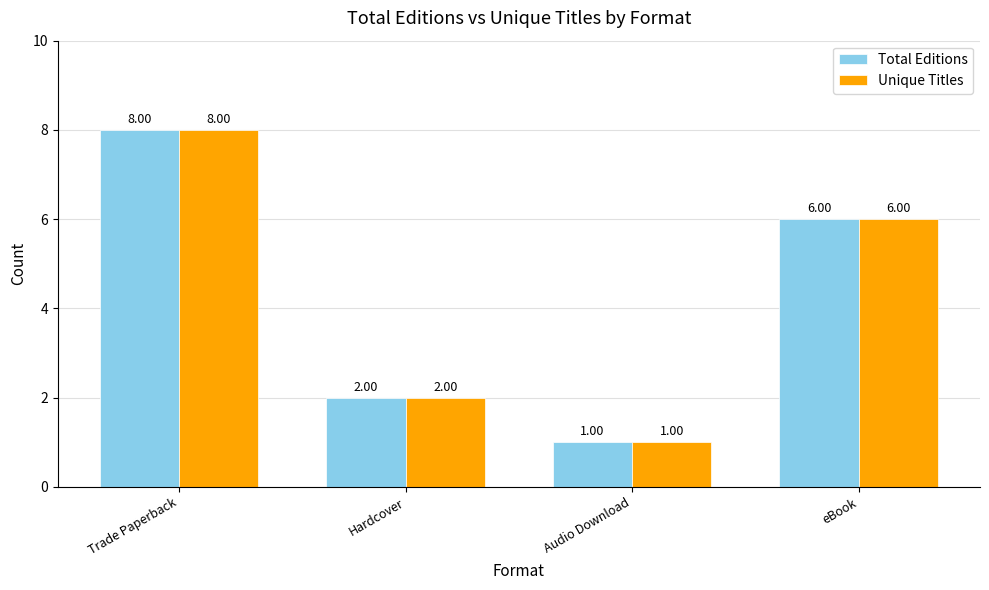

Reading right to left, extract all data points from this chart.

Total Editions: 6	1	2	8
Unique Titles: 6	1	2	8